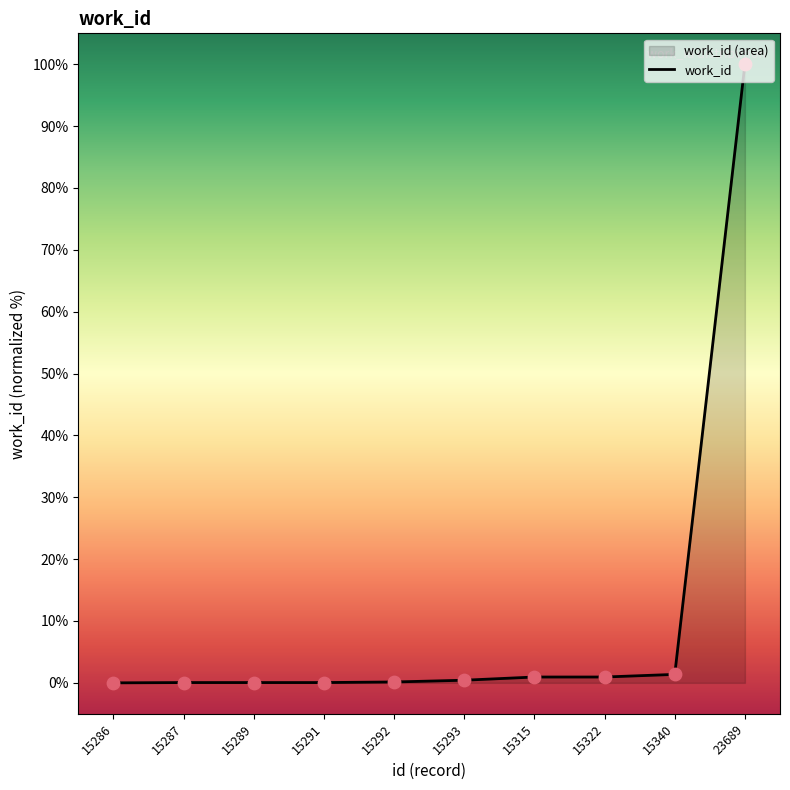

Between 15315 and 15291, which is larger?

15315